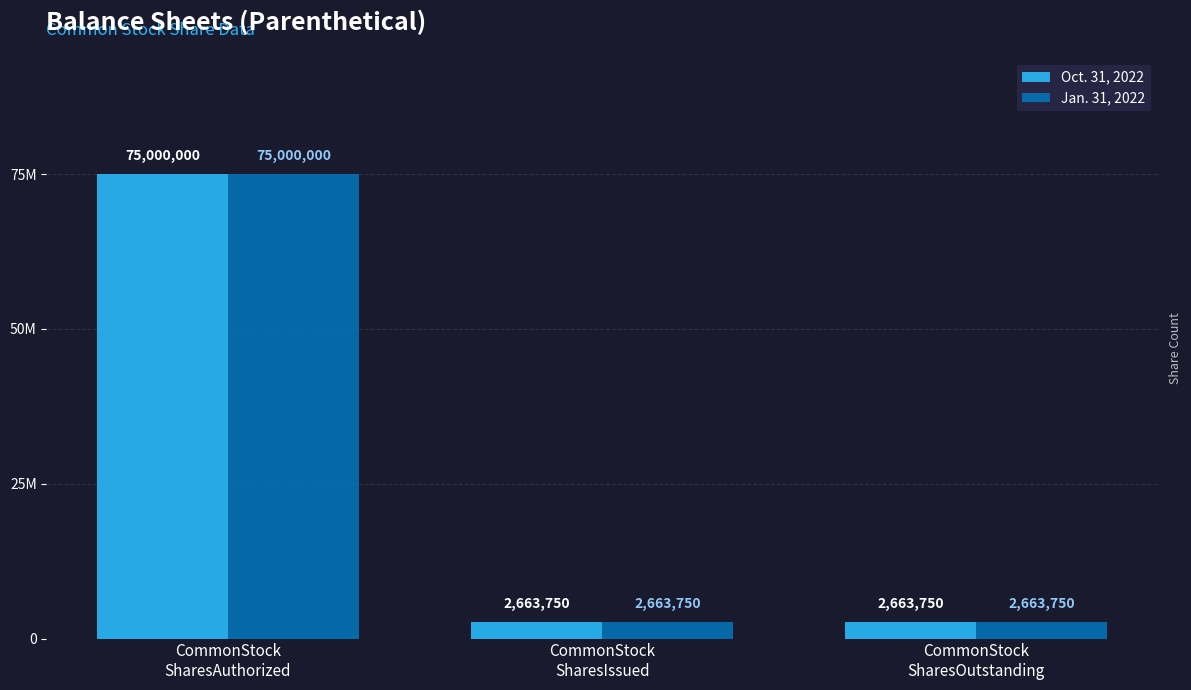

What is the average value of the Jan. 31, 2022 series?

26775833